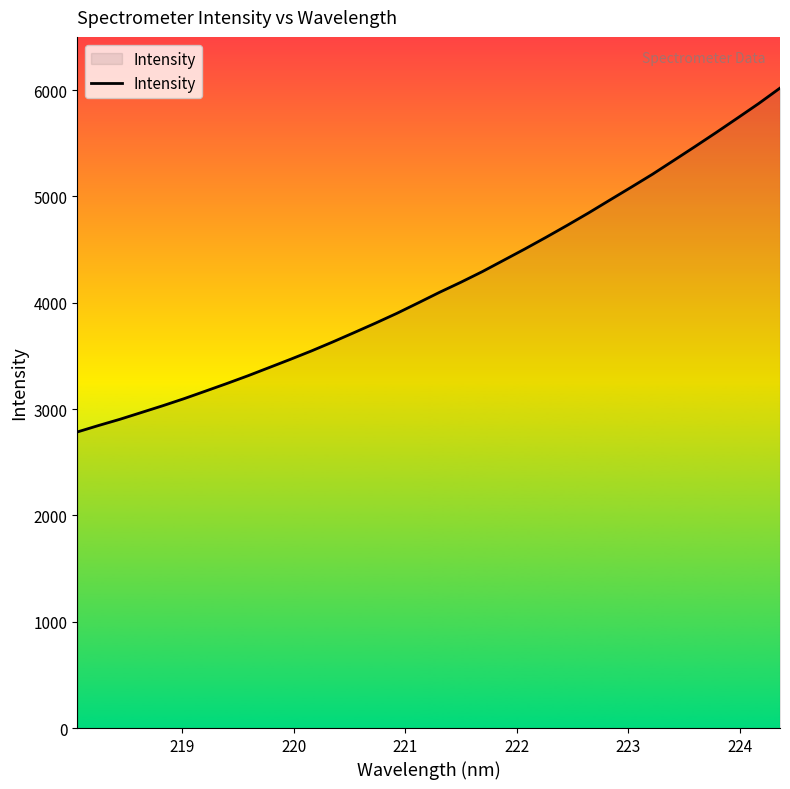

What is the difference between the maximum and minimum values?

3234.0